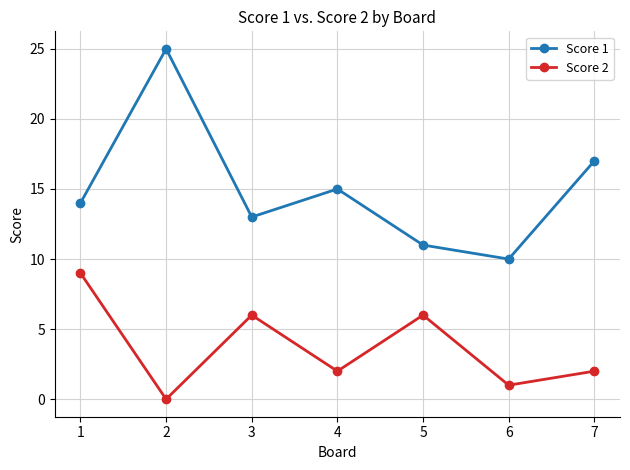

Which series changed the most between 2 and 3?

Score 1